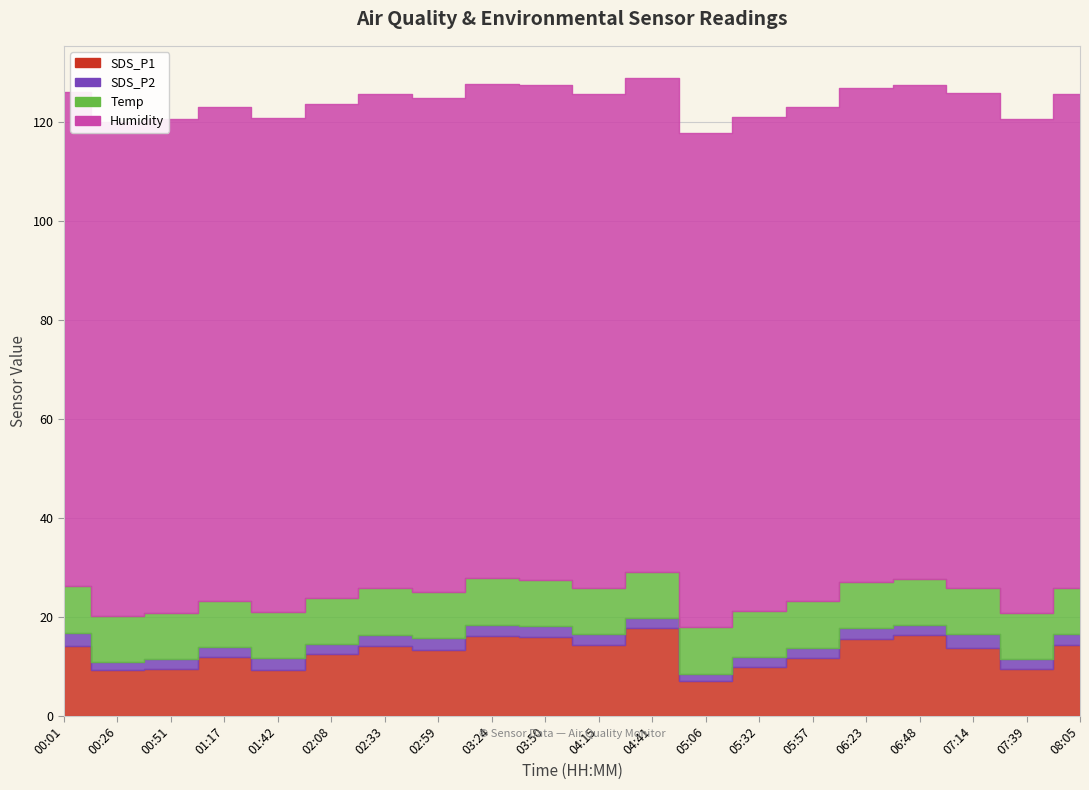

At which label does SDS_P1 first exceed 13?

00:01